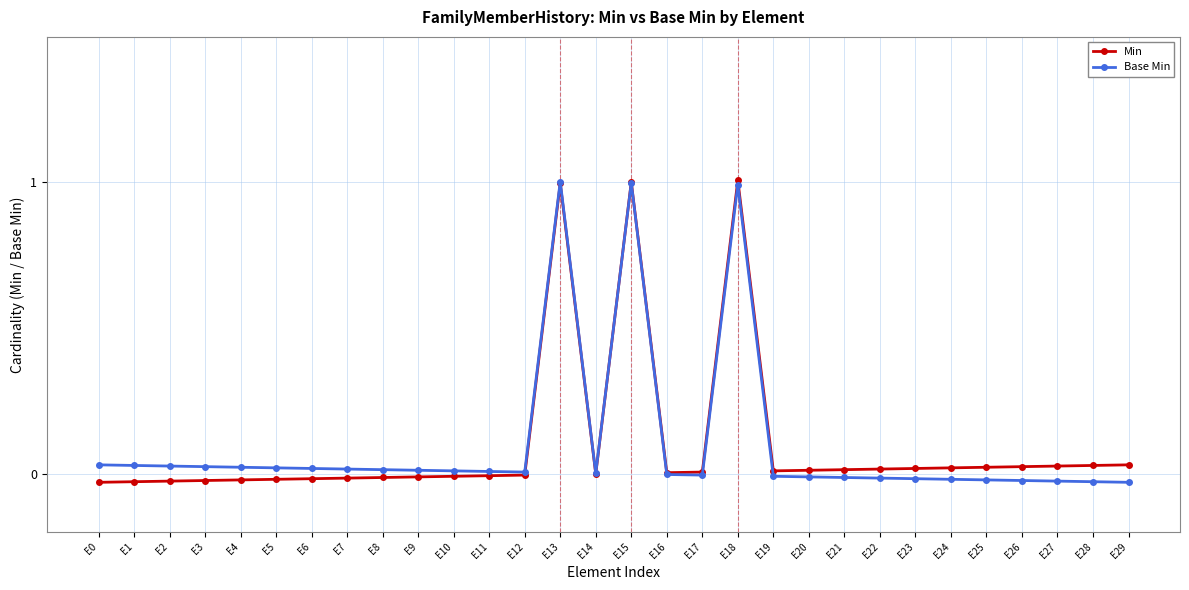

At E9, list the series in order from largest to smallest.

Base Min, Min